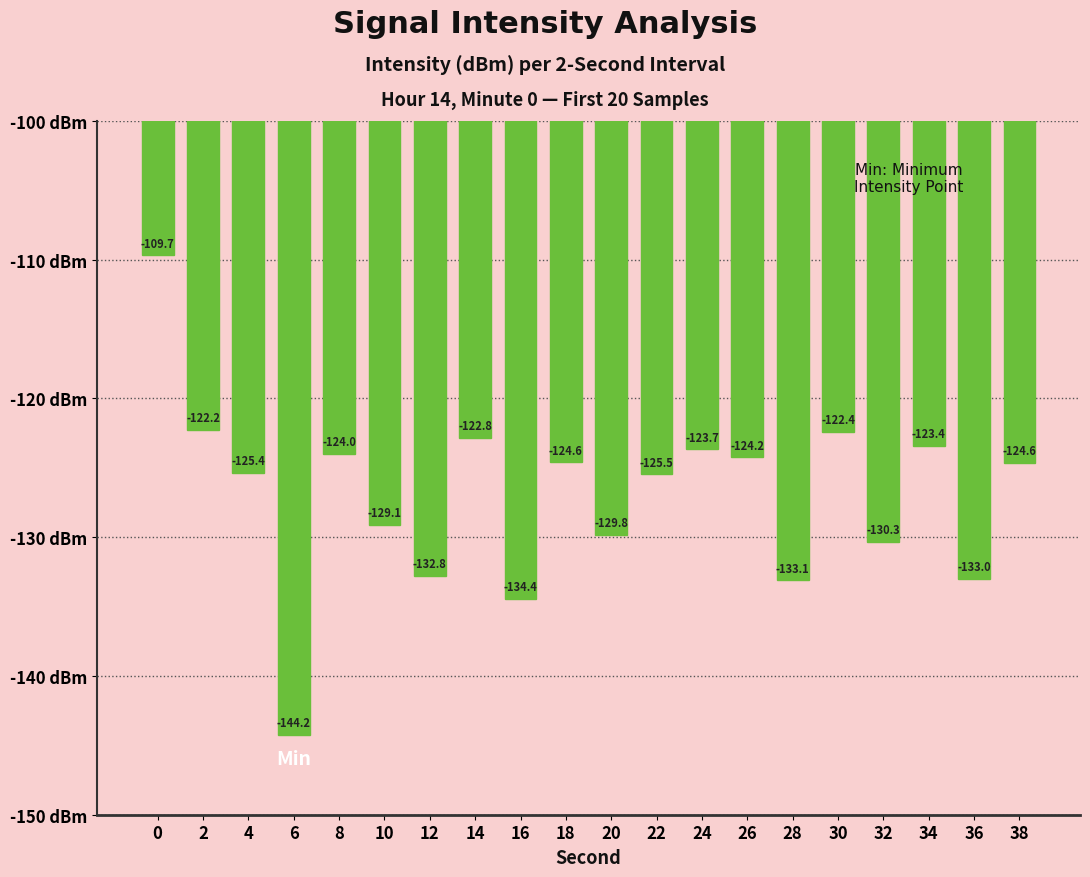

At which label is the value closest to -126?

22